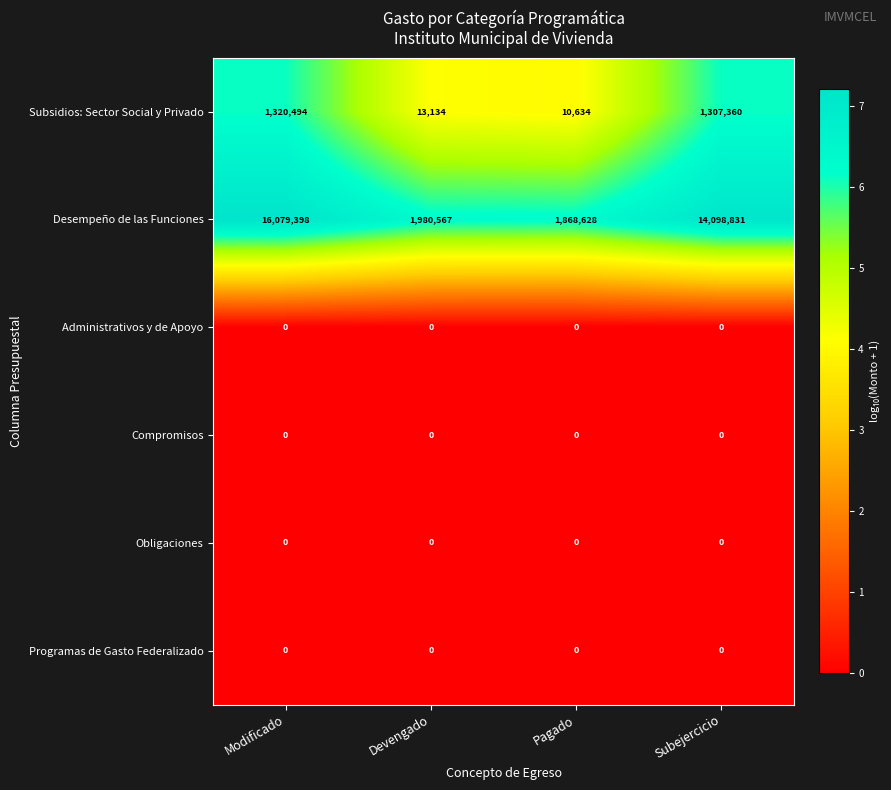

Which series has the largest range (max minus min)?

Desempeño de las Funciones